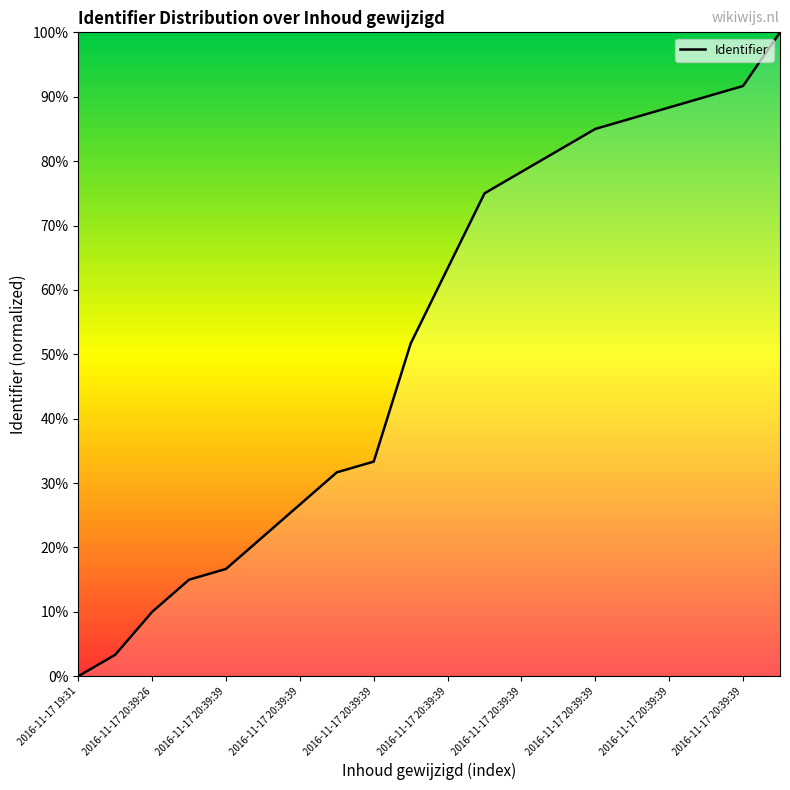

What is the maximum value shown in the chart?

100.0